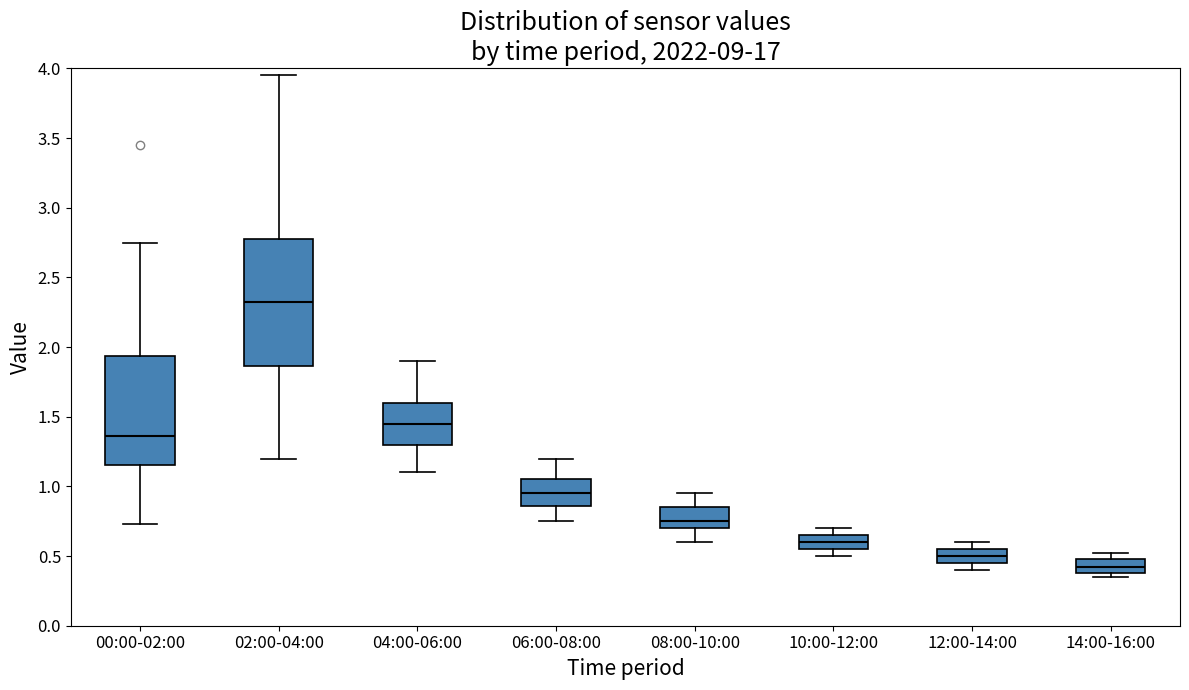

Reading left to right, transcribe this box plot: for each box, give where its median line is, the range the box spans, and where its two whiskers end, as read against the y-axis. The values are not printed on the chart, so give them approximately, as read against the axis.

00:00-02:00: median 1.35, box 1.15 to 1.95, whiskers 0.75 to 2.75
02:00-04:00: median 2.35, box 1.85 to 2.80, whiskers 1.20 to 3.95
04:00-06:00: median 1.45, box 1.30 to 1.60, whiskers 1.10 to 1.90
06:00-08:00: median 0.95, box 0.85 to 1.05, whiskers 0.75 to 1.20
08:00-10:00: median 0.75, box 0.70 to 0.85, whiskers 0.60 to 0.95
10:00-12:00: median 0.60, box 0.55 to 0.65, whiskers 0.50 to 0.70
12:00-14:00: median 0.50, box 0.45 to 0.55, whiskers 0.40 to 0.60
14:00-16:00: median 0.40 (inside the box), box 0.40 to 0.50, whiskers 0.35 to 0.50 (just above the box's upper edge)